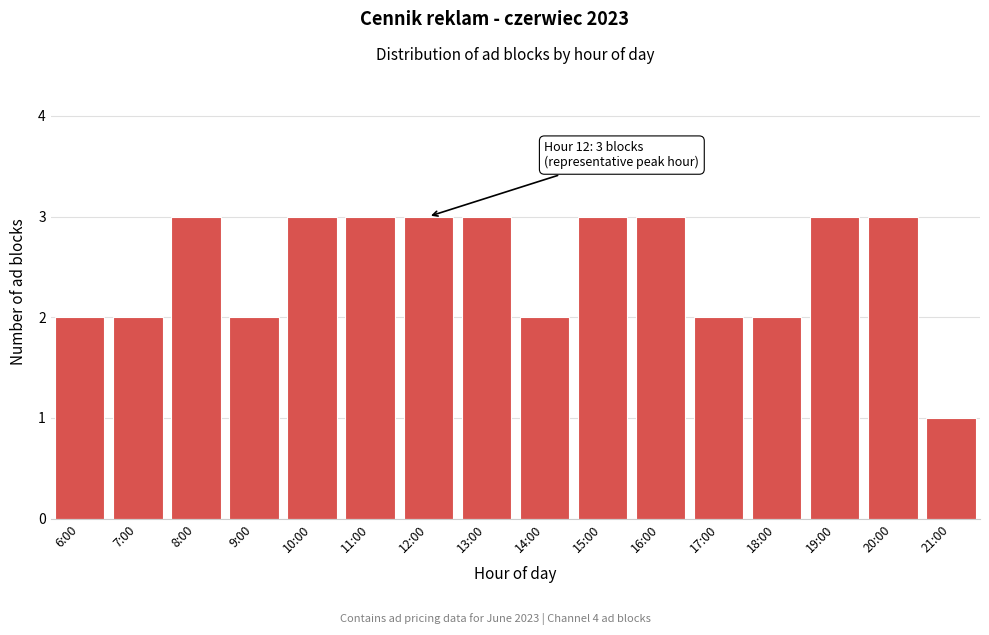

Reading left to right, transcribe all the data shown in this chart.

2	2	3	2	3	3	3	3	2	3	3	2	2	3	3	1